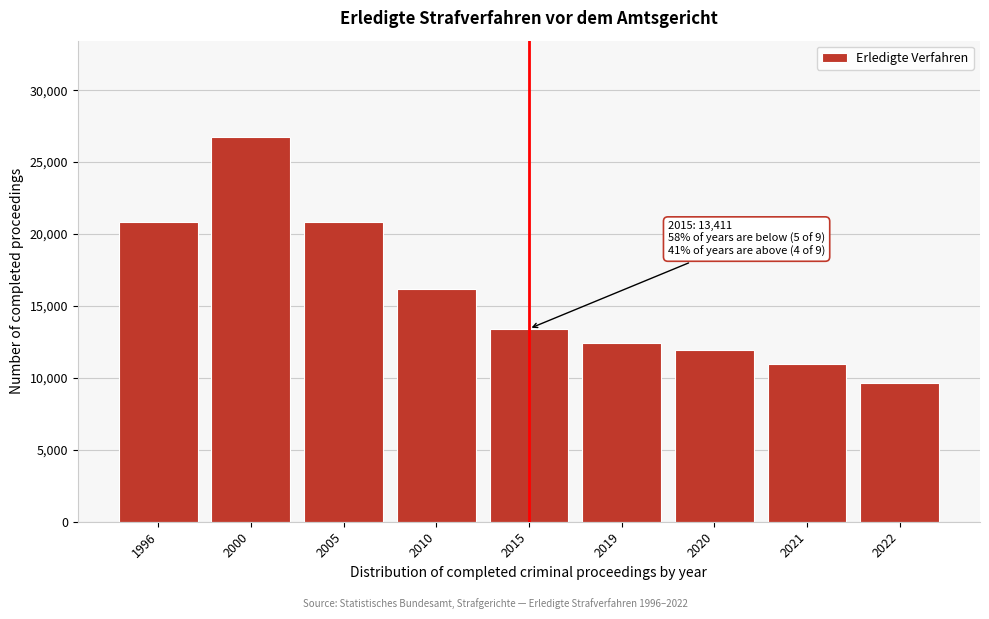

What is the value of the 9th bar from the left?

9671